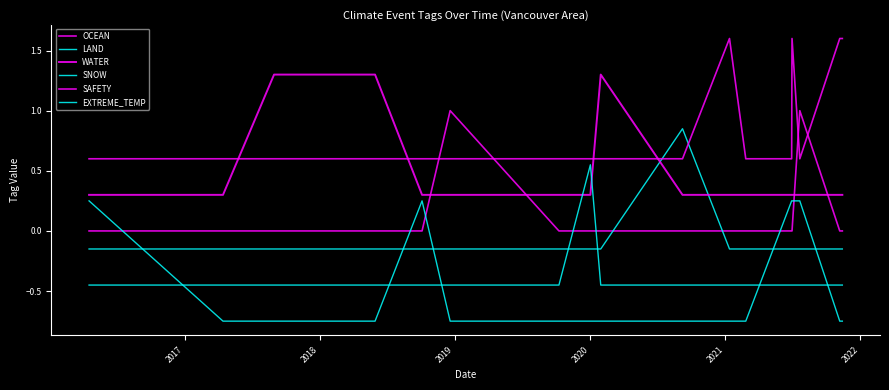

True or false: EXTREME_TEMP and OCEAN cross at least once.

True